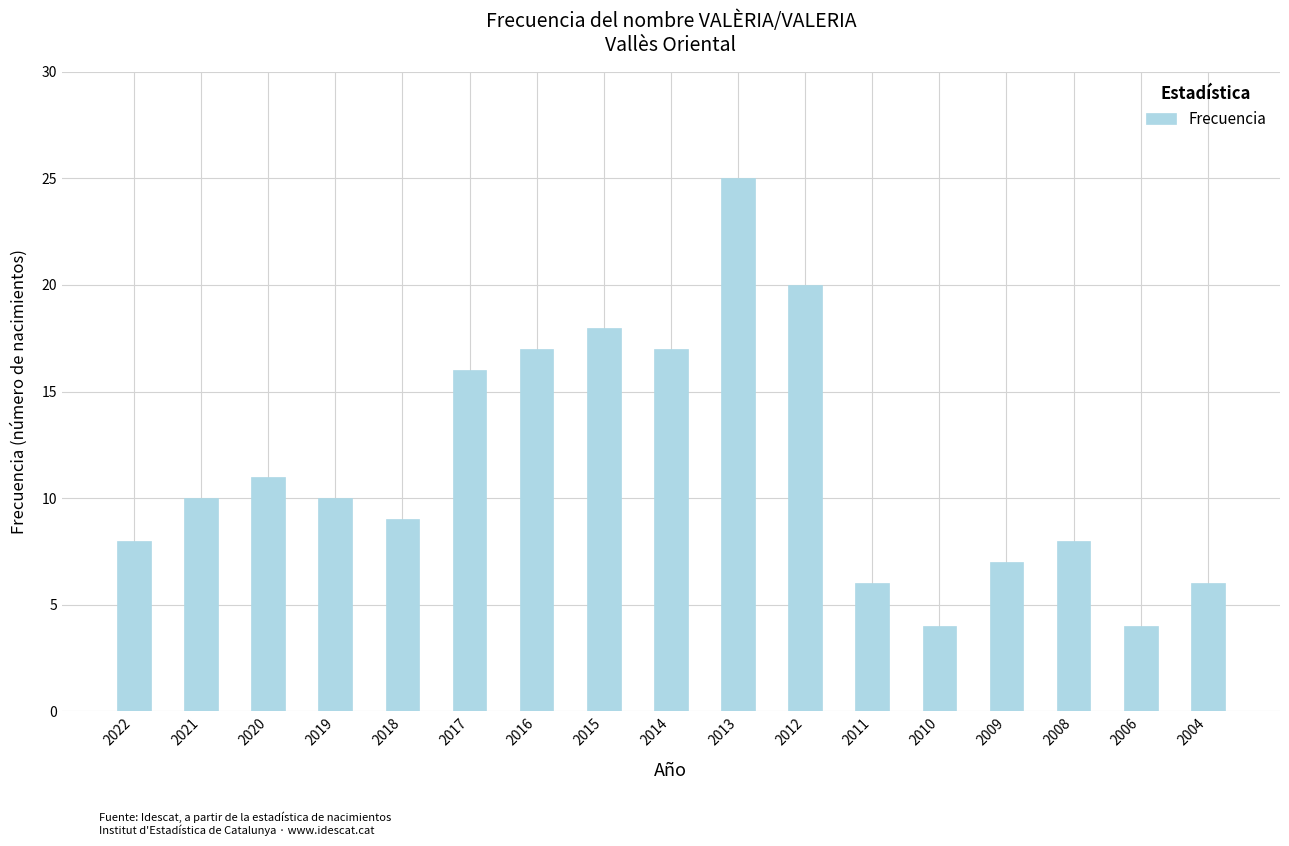

How many bars are there in total?

17